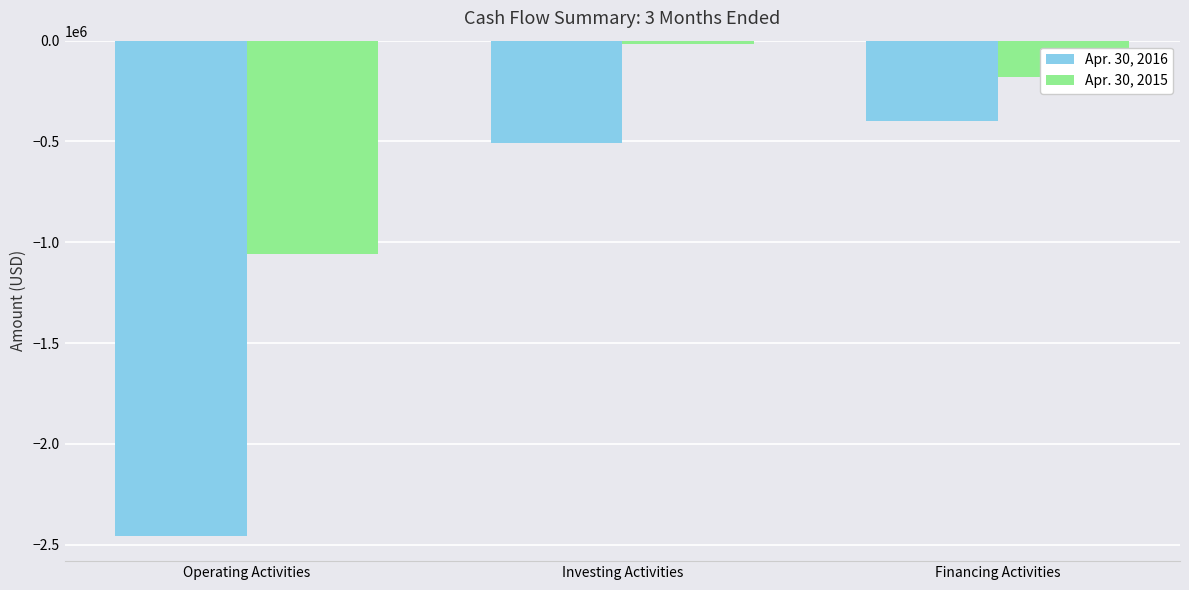

Reading left to right, list all the values displayed in this chart.

Apr. 30, 2016: -2459009	-509642	-397263
Apr. 30, 2015: -1058751	-15582	-178561